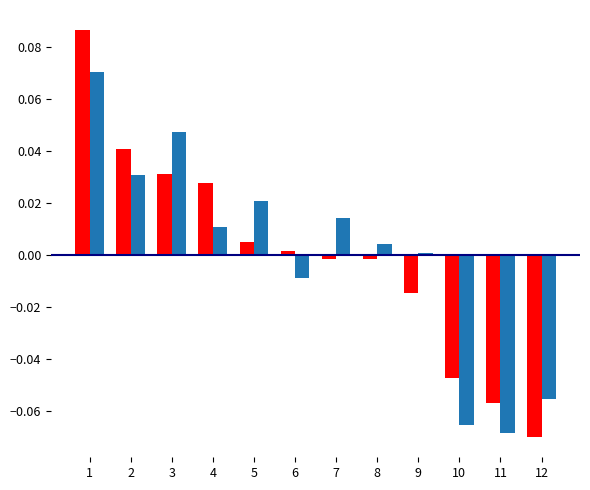

How many bars are there in total?

24